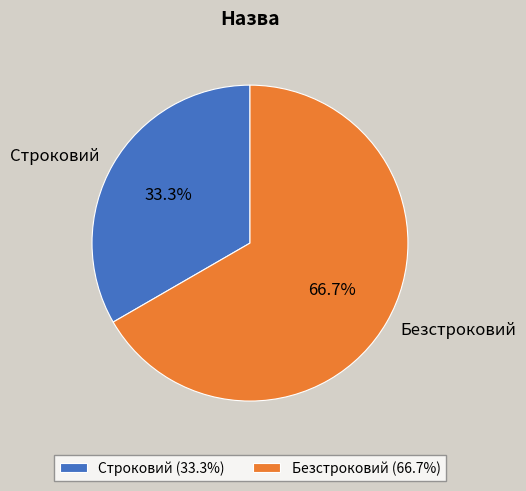

What is the smallest slice in the pie chart?

Строковий